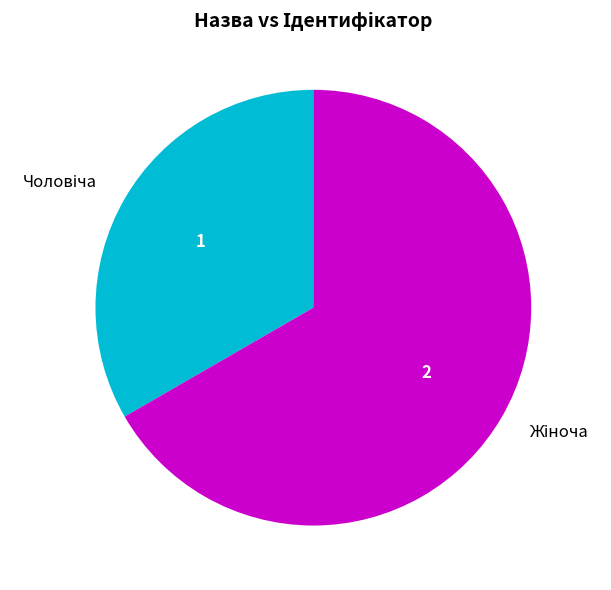

Is there any slice that represents more than half of the pie?

Yes